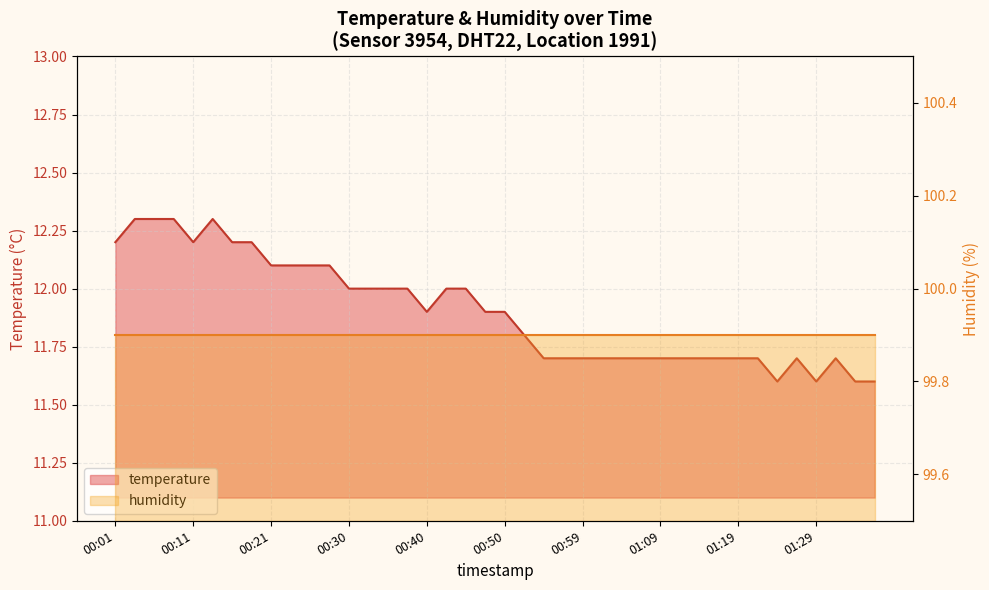

True or false: the data shows 18.0 at 00:42.

False